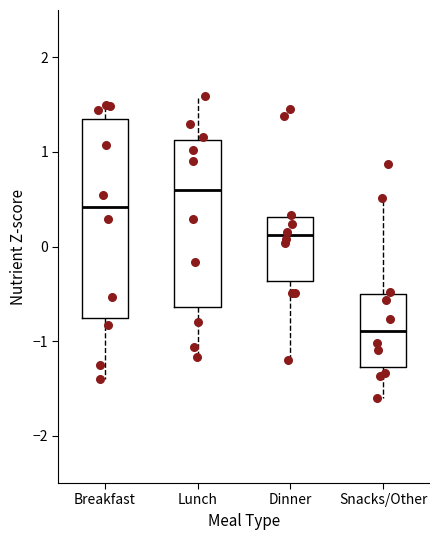

Which box's median line is the lowest?

Snacks/Other